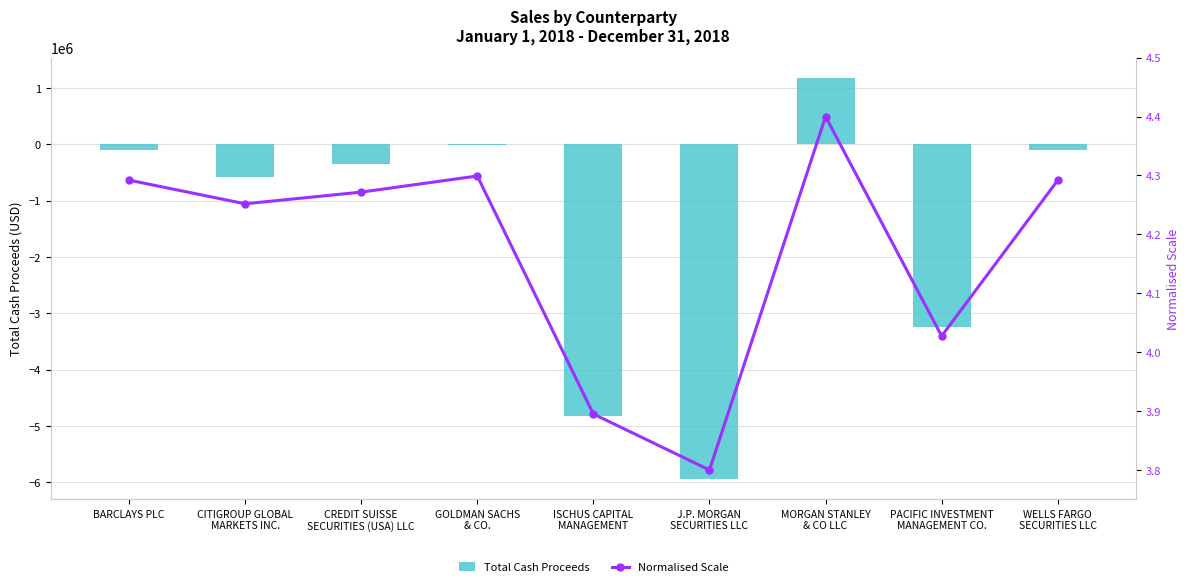

What position from the left is ISCHUS CAPITAL
MANAGEMENT?

5